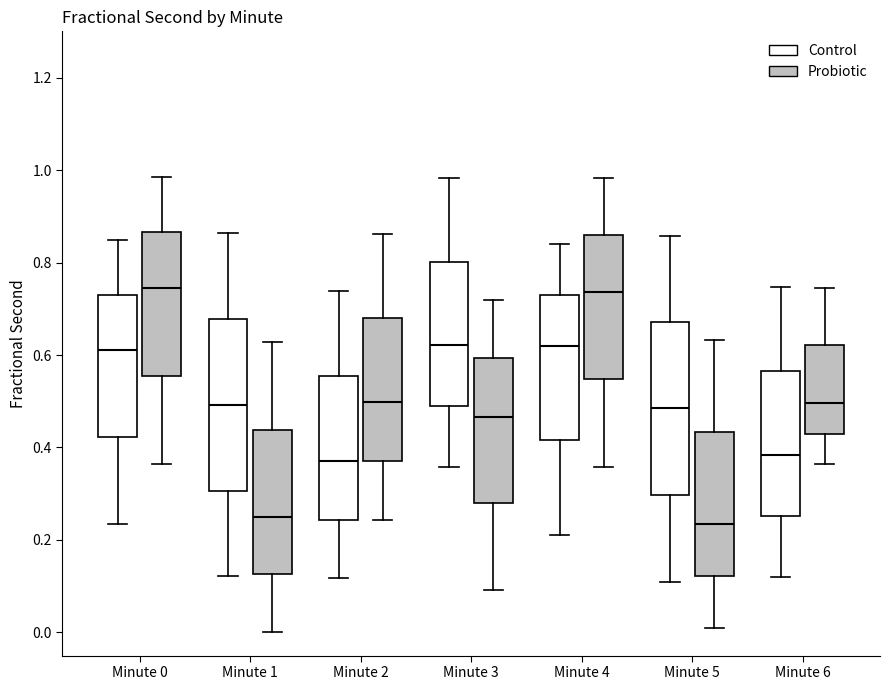

Where is the upper edge of the box for Minute 6 (Control) on the y-axis? The values are not printed on the chart, so give them approximately, as read against the axis.

0.56